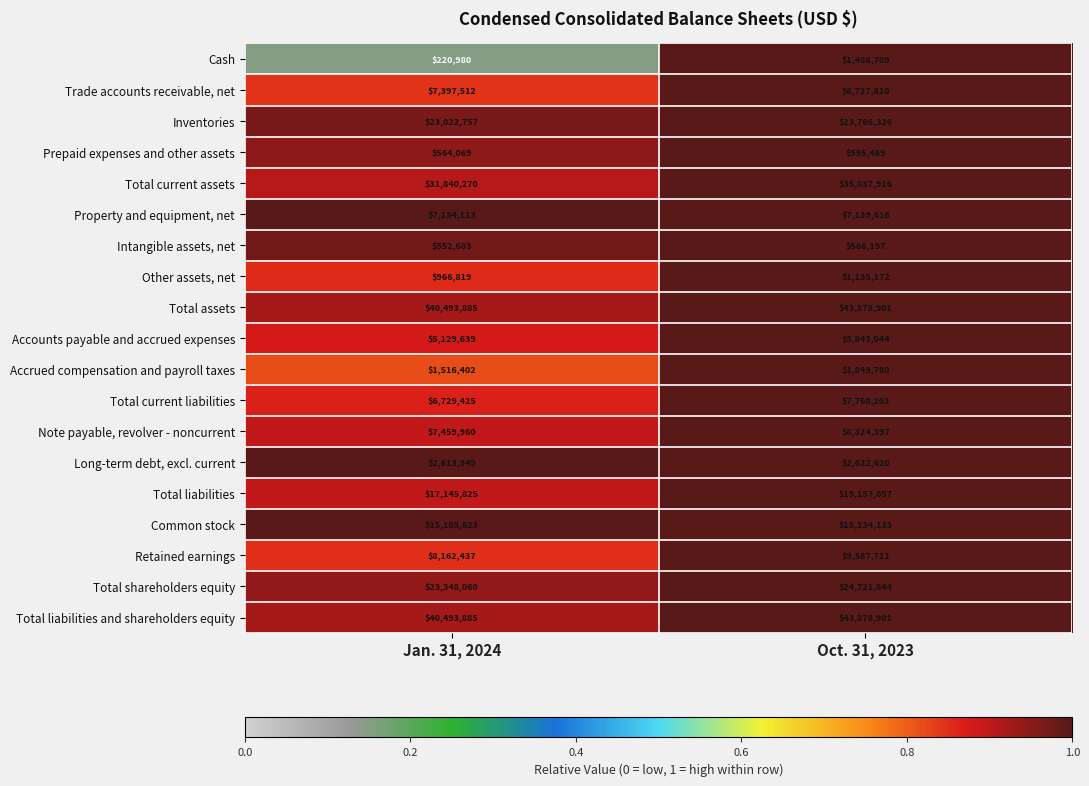

What is the approximate value of Note payable, revolver - noncurrent at Oct. 31, 2023, to the nearest 100?

8324400